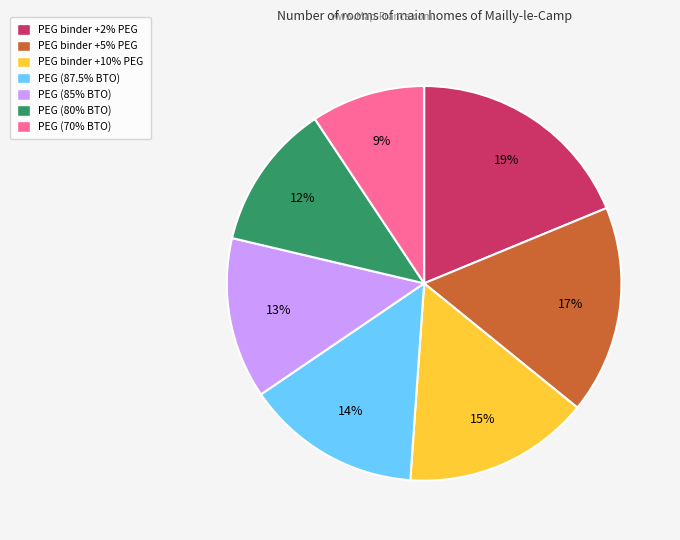

The PEG binder +10% PEG slice represents 23% of the pie. True or false?

False